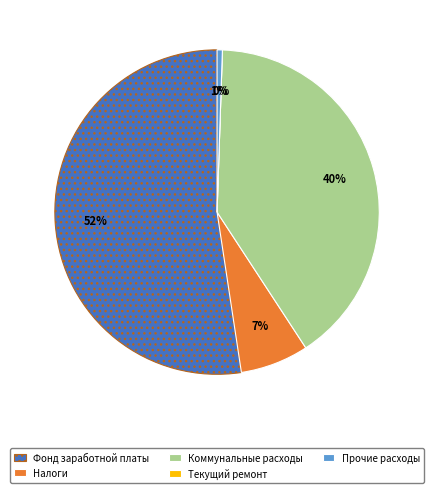

The Текущий ремонт помещений и оборудования slice represents 1% of the pie. True or false?

False